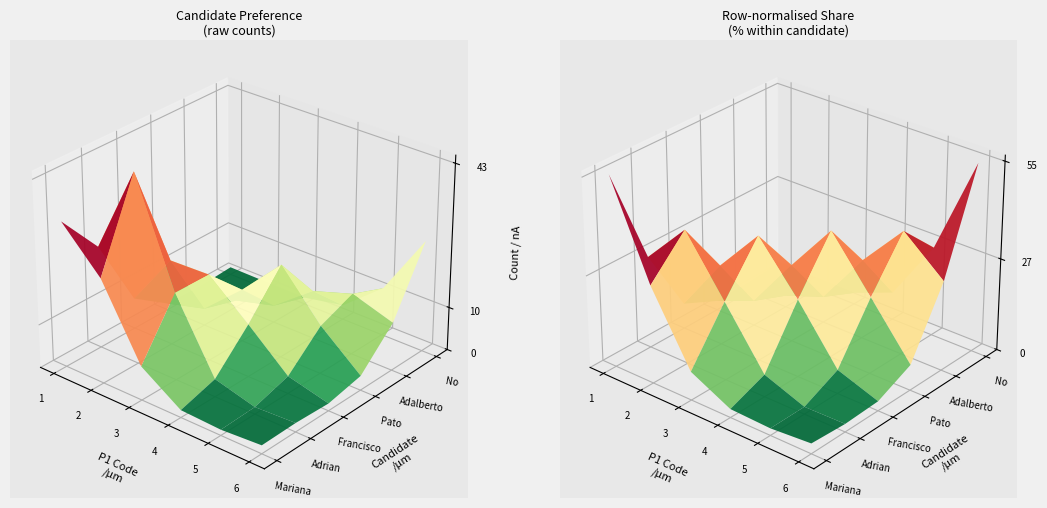

What is the minimum value shown in the chart?

1